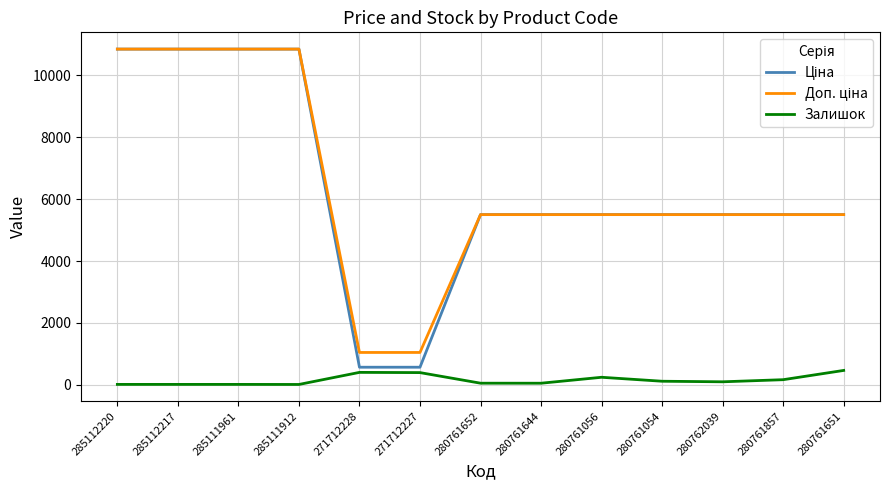

What is the total value across all series at 271712228?

2024.6